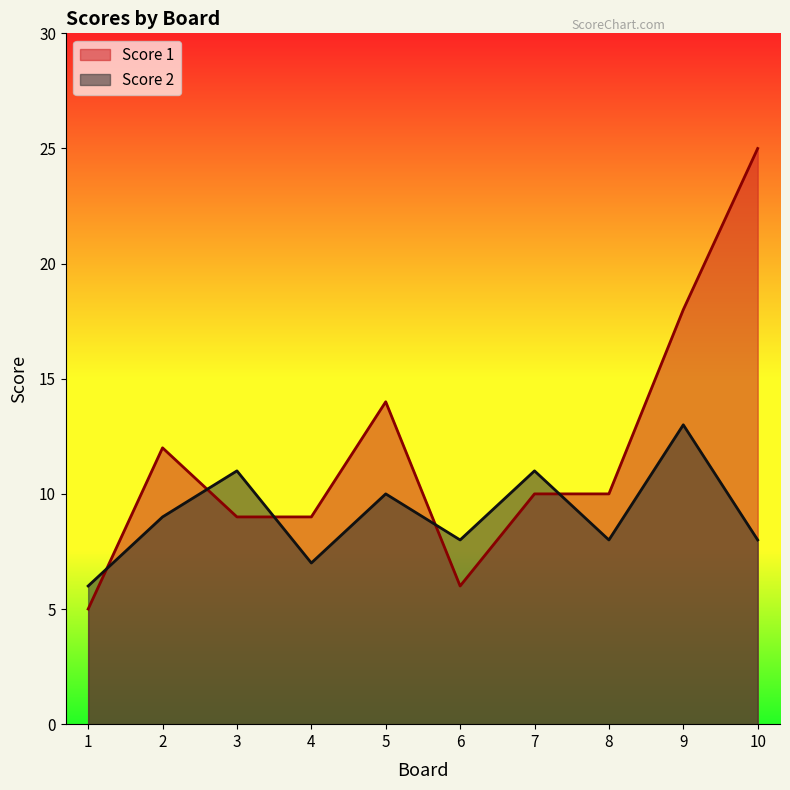

Which series changed the most between 7 and 8?

Score 2